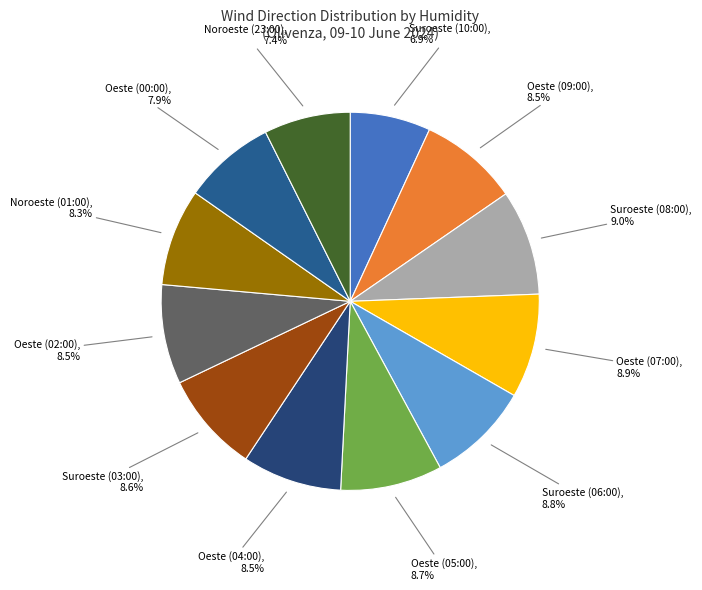

How many slices are in this pie chart?

12